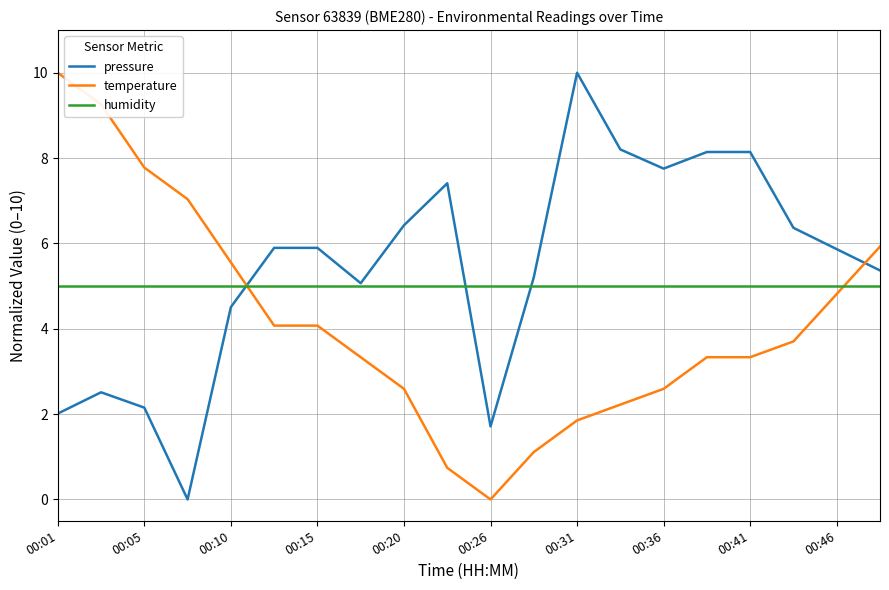

Which series ends up on top after the final intersection of temperature and pressure?

temperature